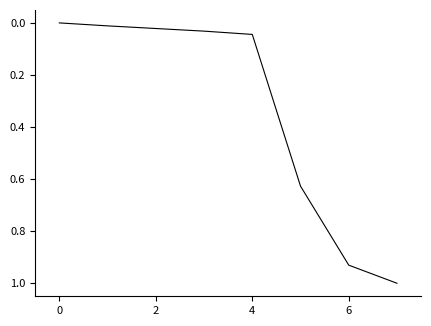

What is the greatest value displayed?

1.0